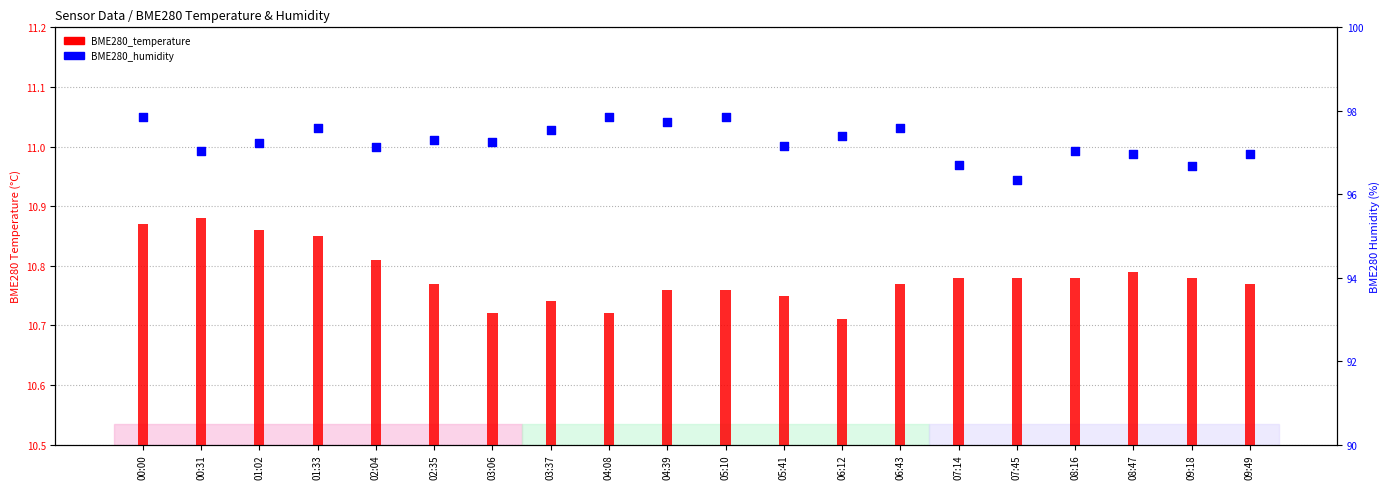

What is the change in value from 02:35 to 07:14?

-0.6